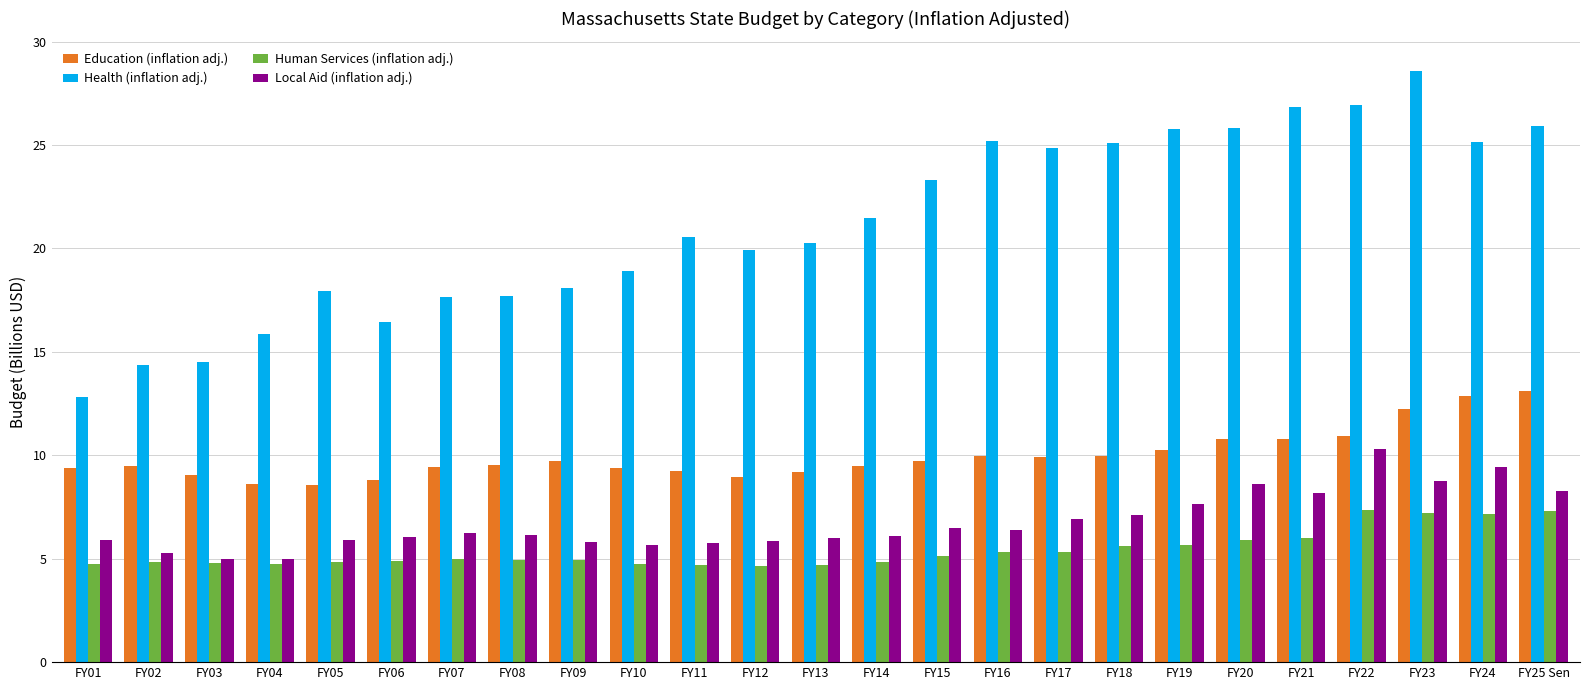

At FY08, list the series in order from smallest to largest.

Human Services (inflation adj.), Local Aid (inflation adj.), Education (inflation adj.), Health (inflation adj.)